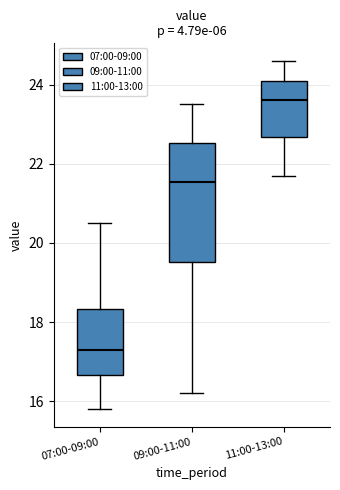

Comparing the boxes themselves (not the whiskers), which one is the tallest?

09:00-11:00